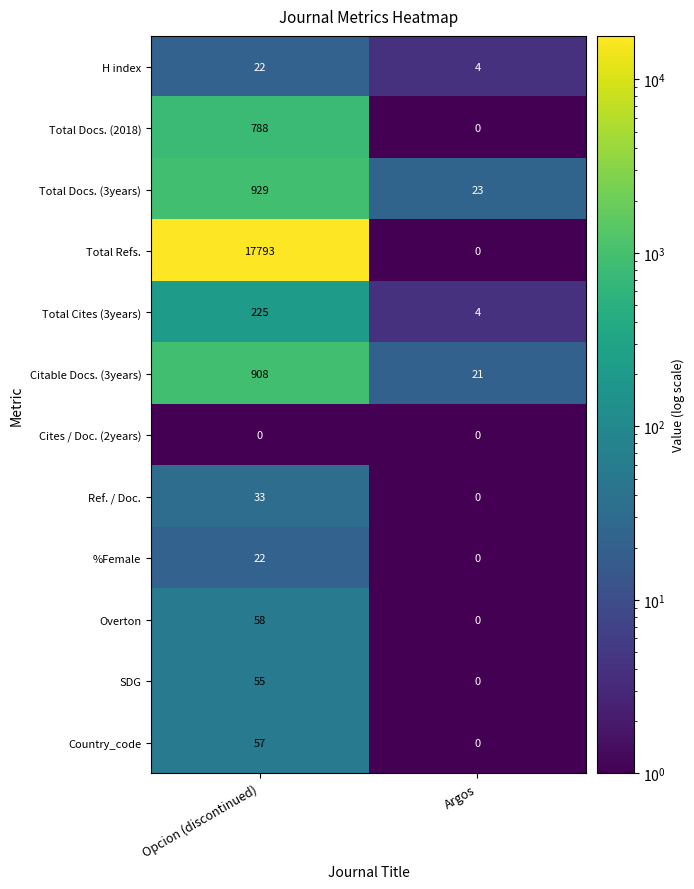

Is it true that Total Docs. (2018) equals -297 at Argos?

False